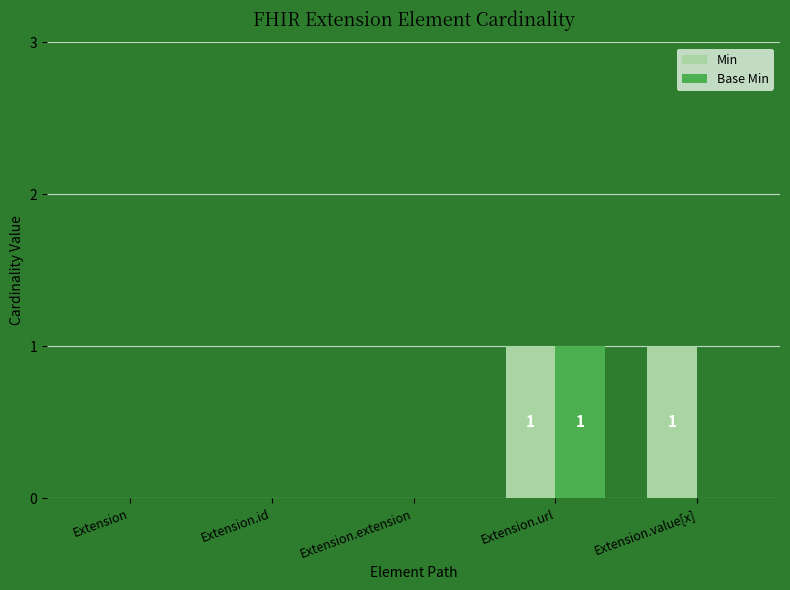

Which series changed the most between Extension and Extension.value[x]?

Min